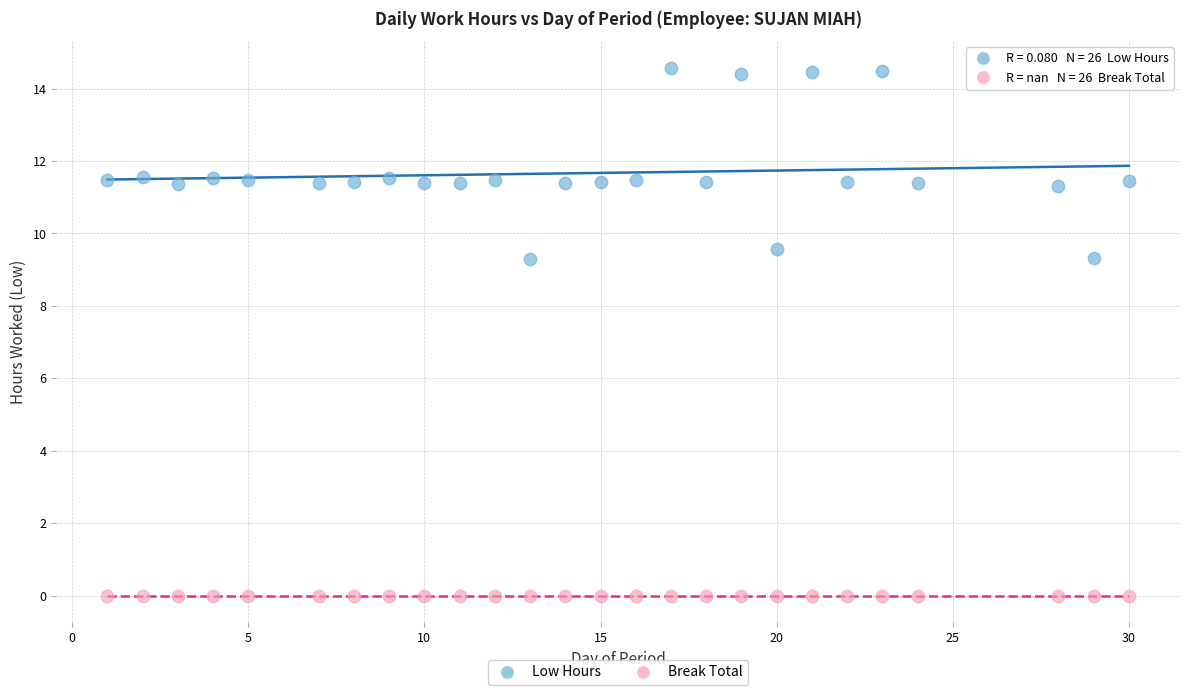

What are all the series names shown in the legend?

Low Hours, Break Total